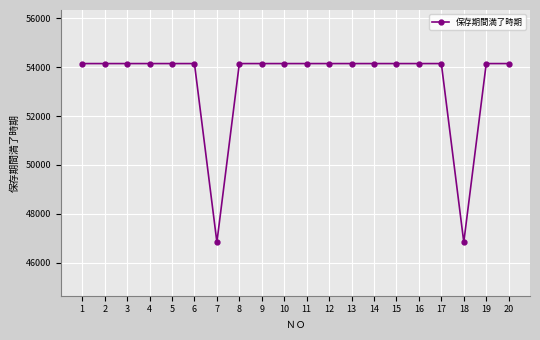

What is the ratio of the value at 17 to the value at 14?

1.0